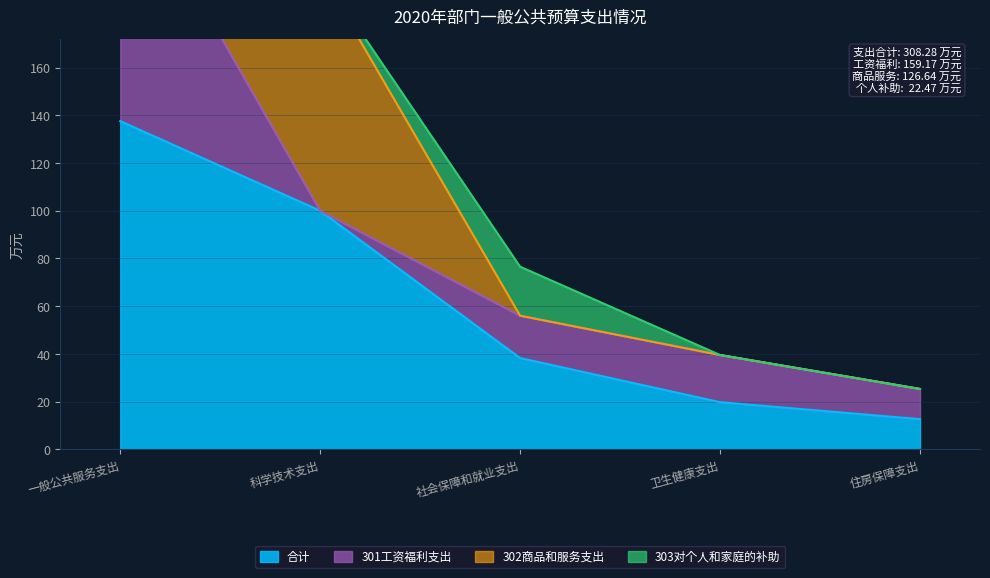

What are all the series names shown in the legend?

合计, 301工资福利支出, 302商品和服务支出, 303对个人和家庭的补助